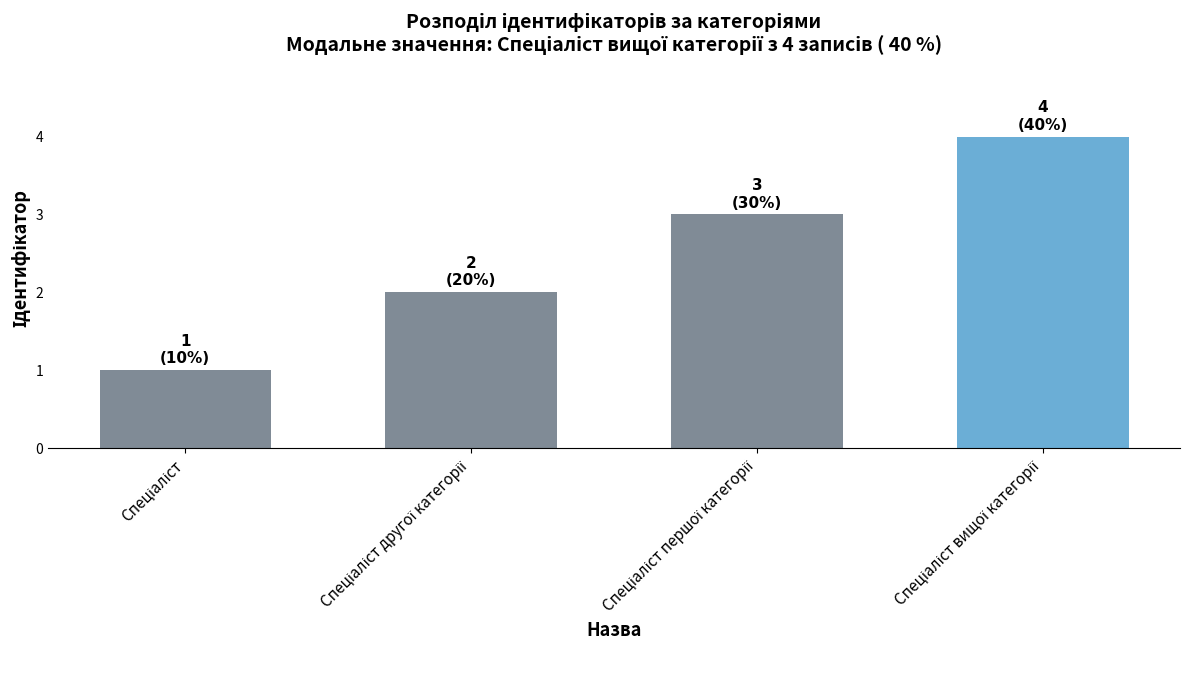

What is the sum of all values?

10